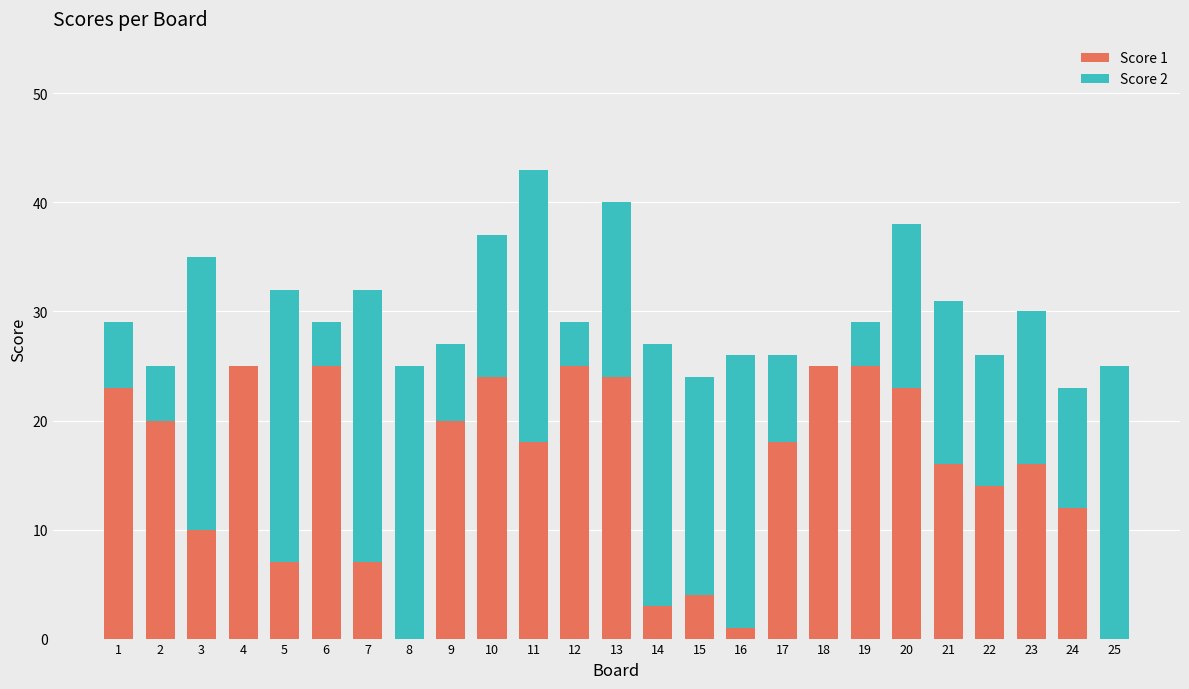

At which category is the sum across all series the highest?

11